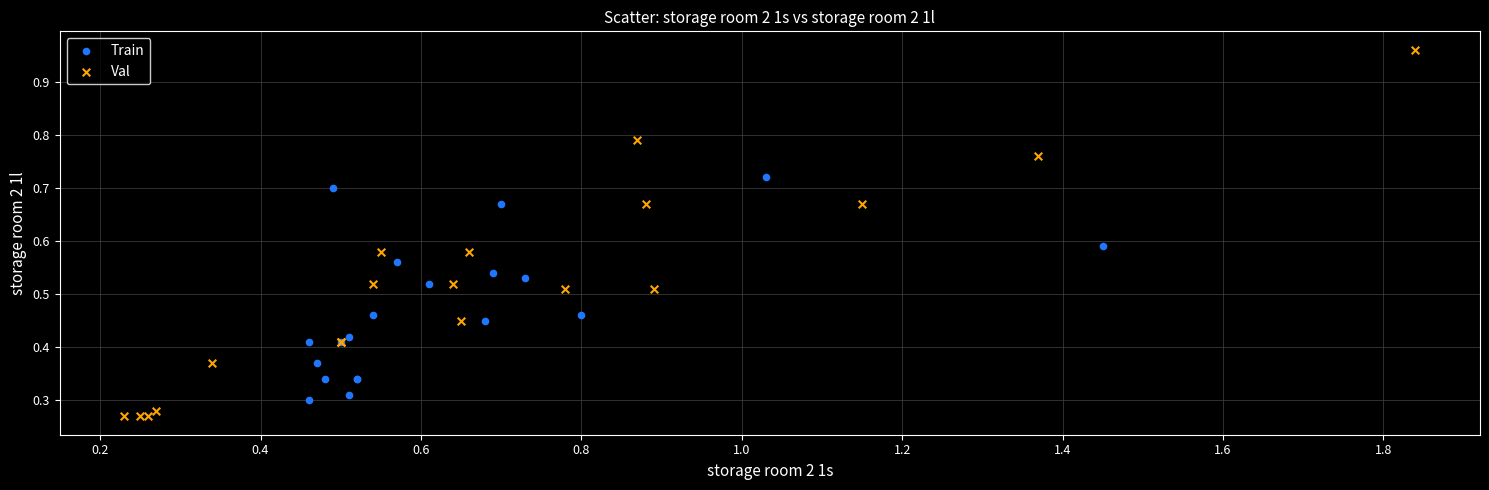

Which series has the largest Y range (max minus min)?

Val